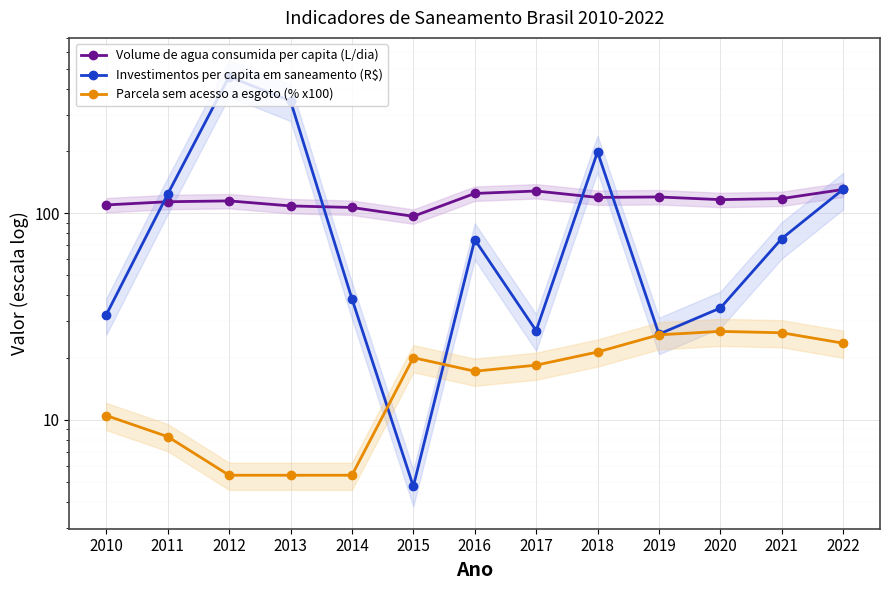

How many lines are shown in the chart?

3